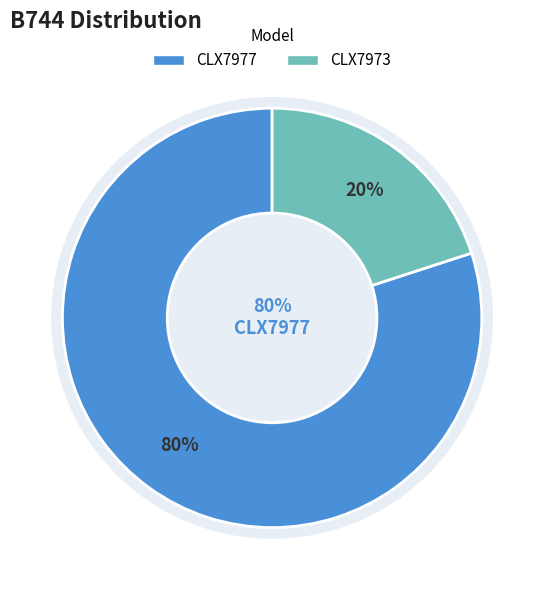

Do CLX7973 and CLX7977 together represent more than half of the pie?

Yes